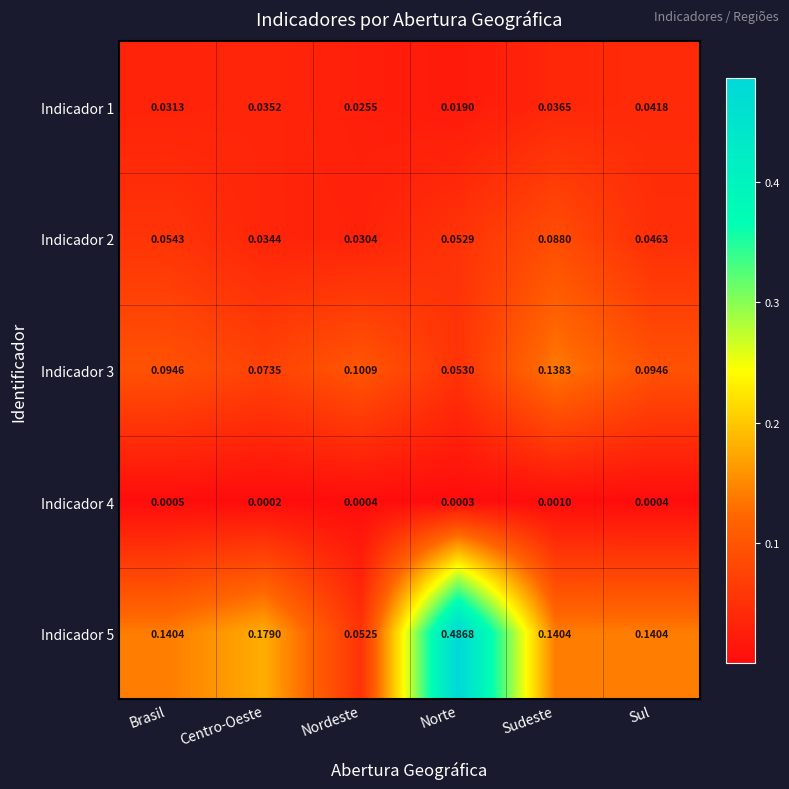

At which category is the sum across all series the highest?

Norte